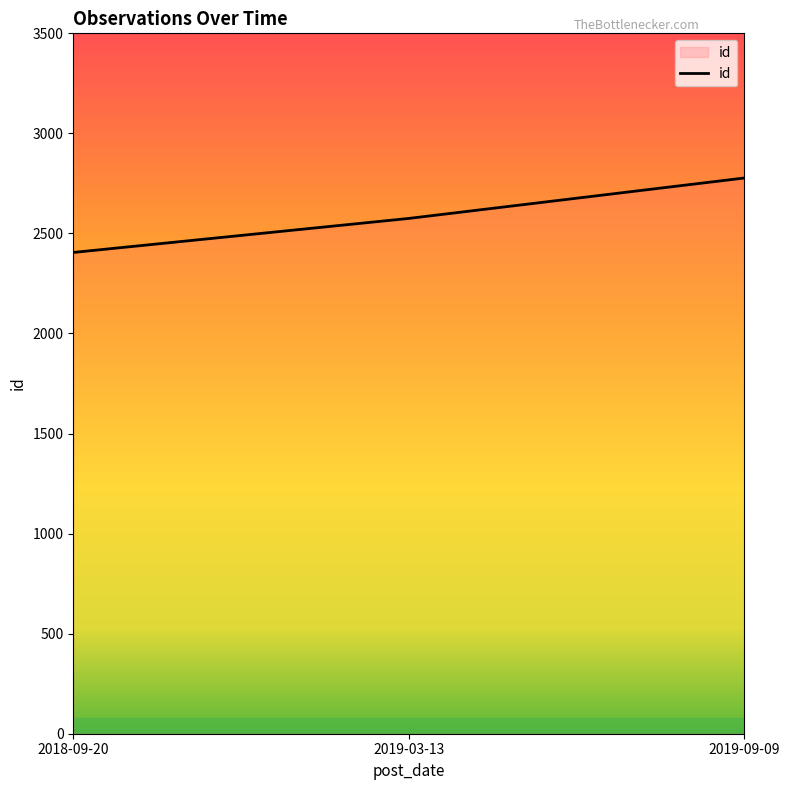

Rank the categories by value from lowest to highest.

2018-09-20, 2019-03-13, 2019-09-09